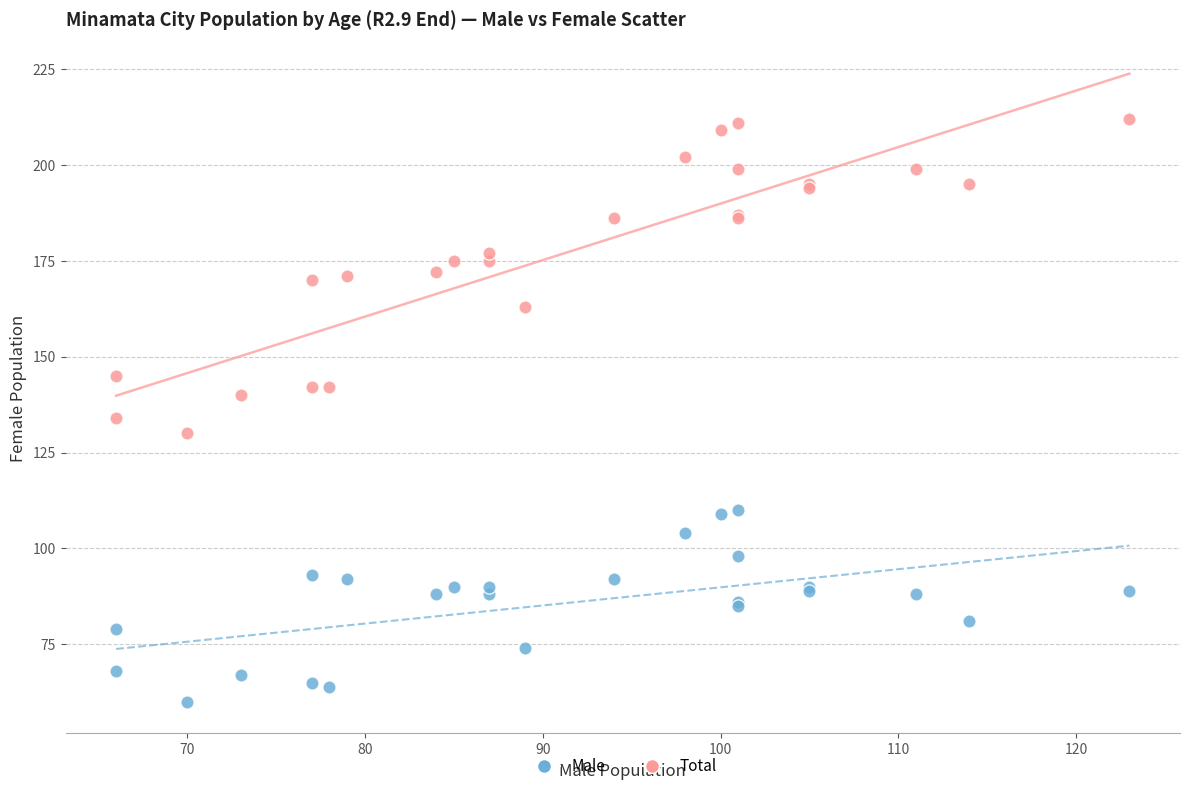

Across all series, what Y value is closest to 136?

134